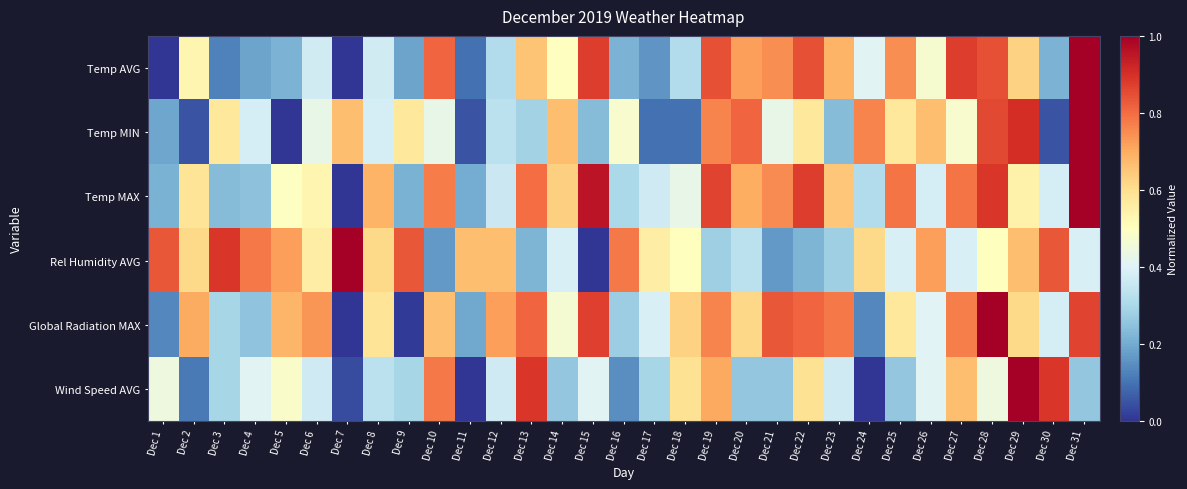

Which label corresponds to the largest value in the chart?

Dec 31